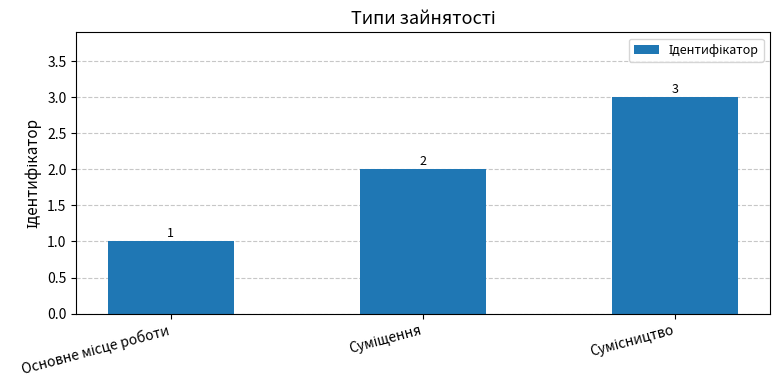

What is the maximum value shown in the chart?

3